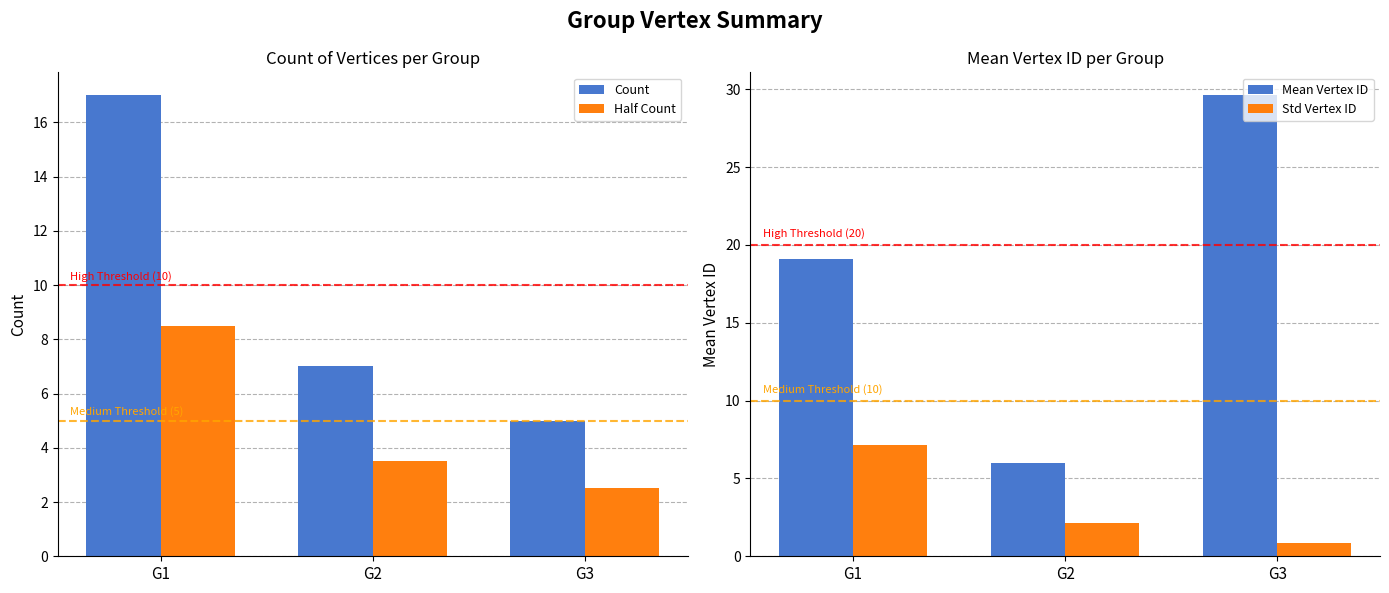

How many values in the Std Vertex ID series exceed 2?

2